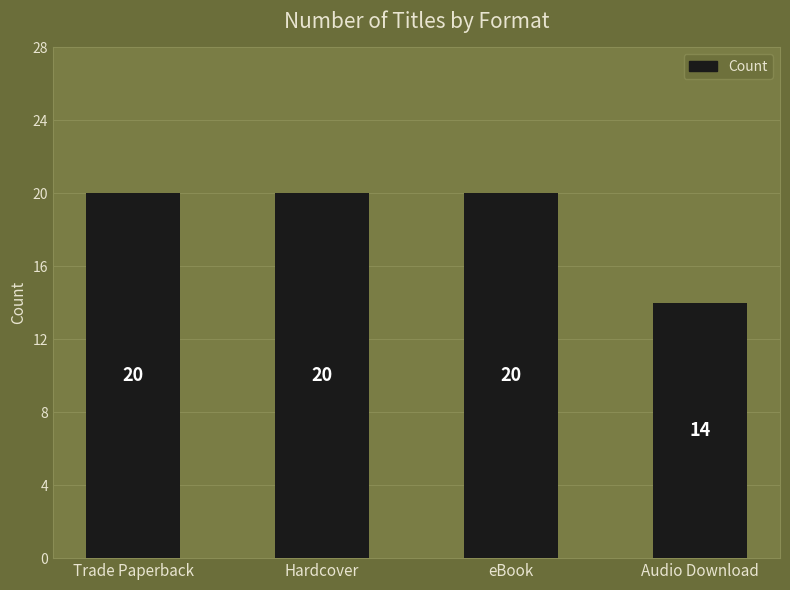

Which label corresponds to the smallest value in the chart?

Audio Download